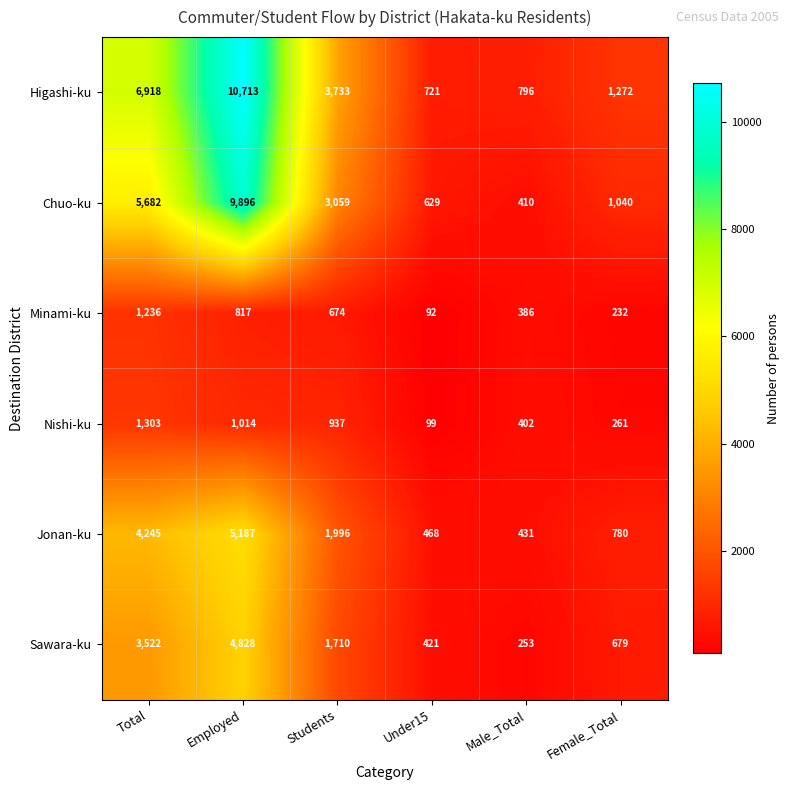

Between Under15 and Female_Total, which series saw the biggest shift?

Higashi-ku